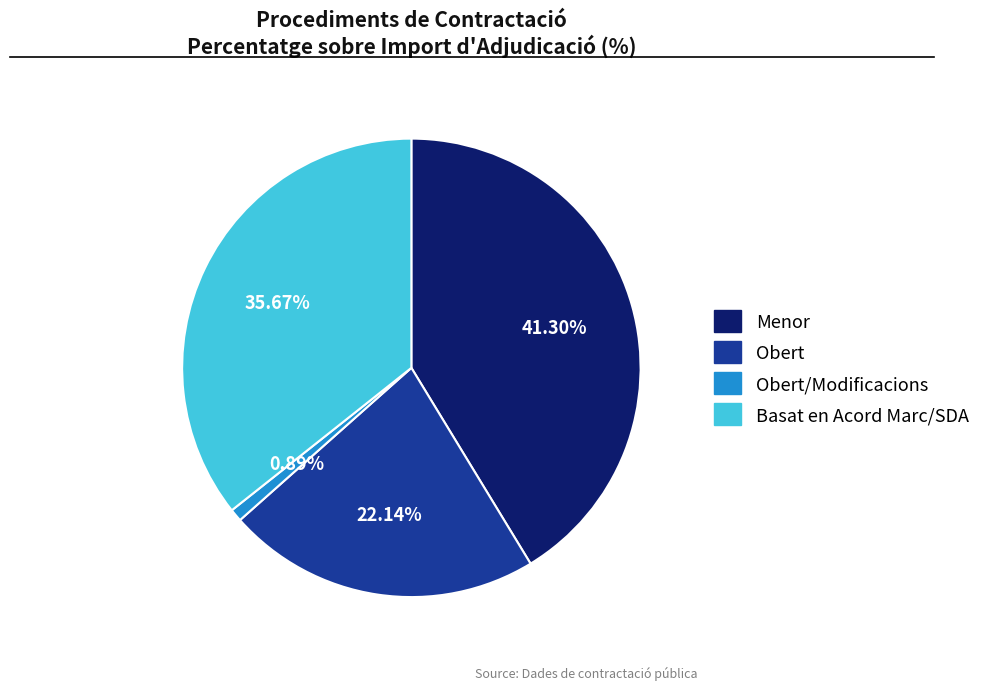

Is there a majority slice in this chart?

No